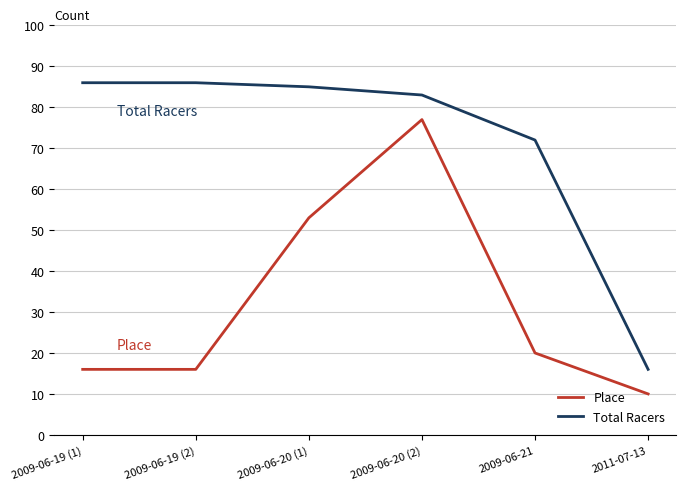

Which category has the highest value in the Place series?

2009-06-20 (2)